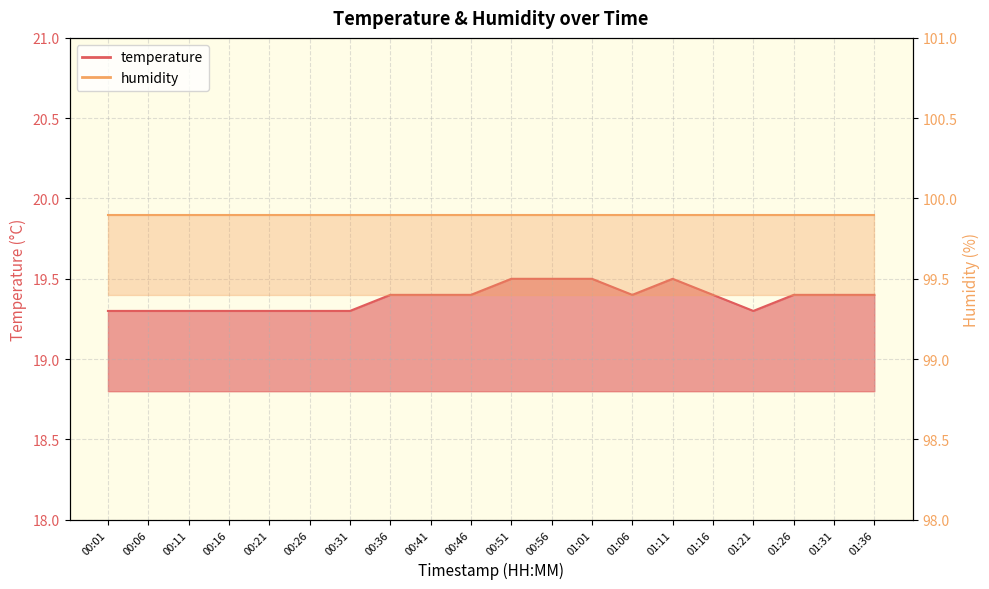

Count the values in the range 19 to 20.

20